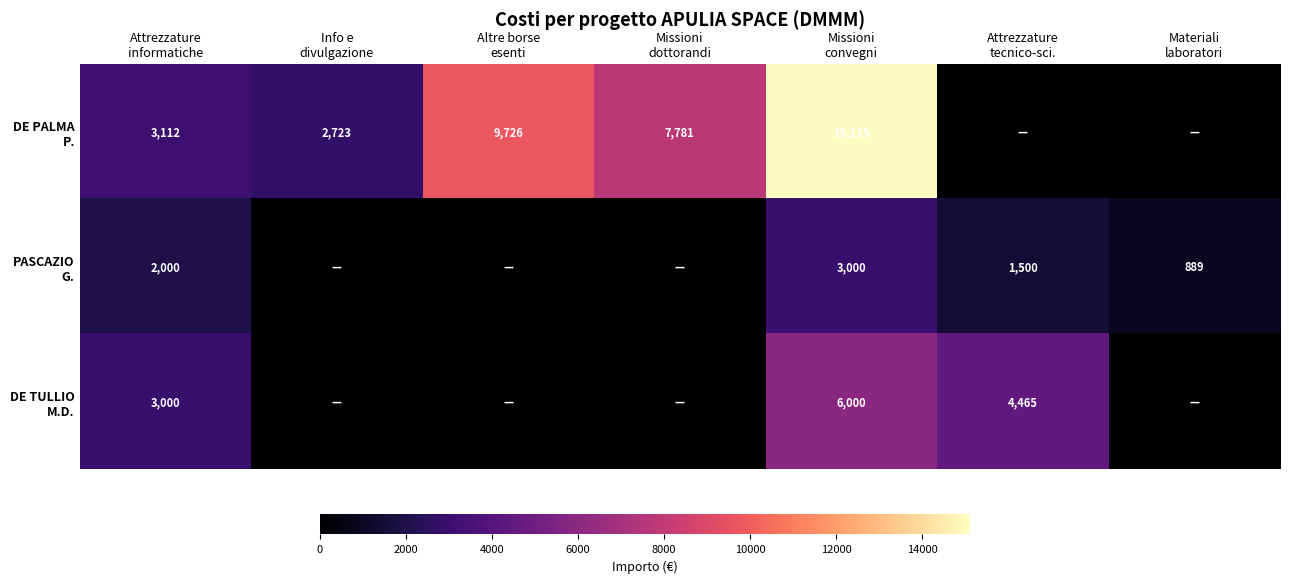

What is the spread (max minus min) of values at Info e
divulgazione?

2723.4